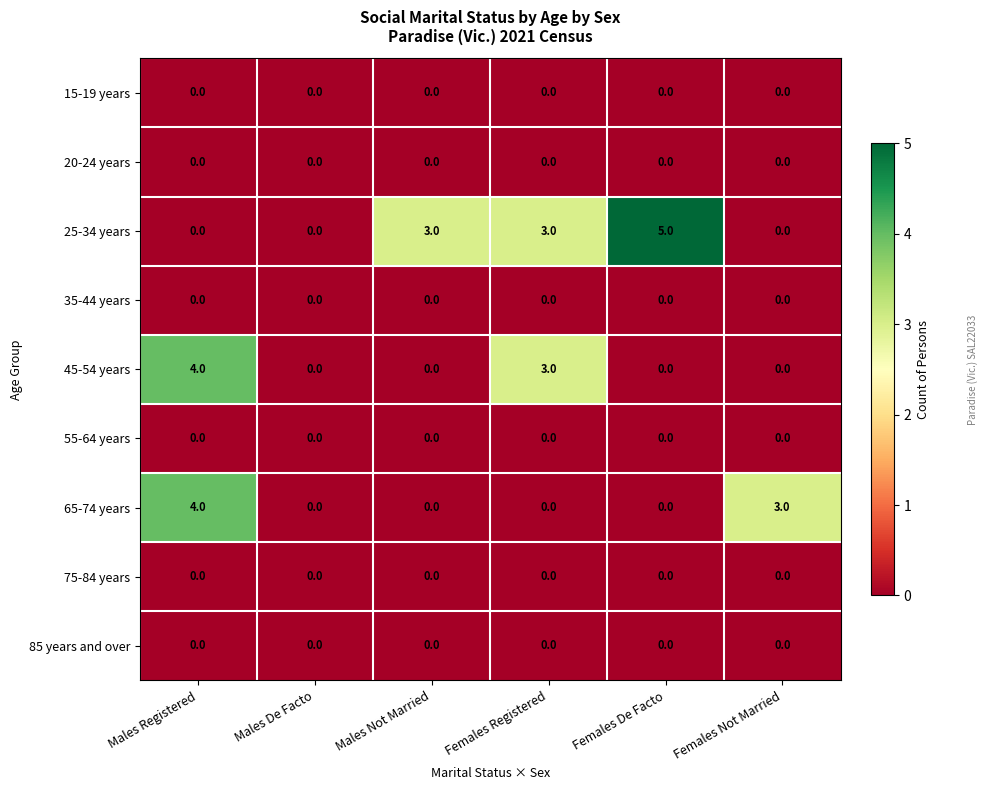

Between Males De Facto and Males Not Married, which series saw the biggest shift?

25-34 years